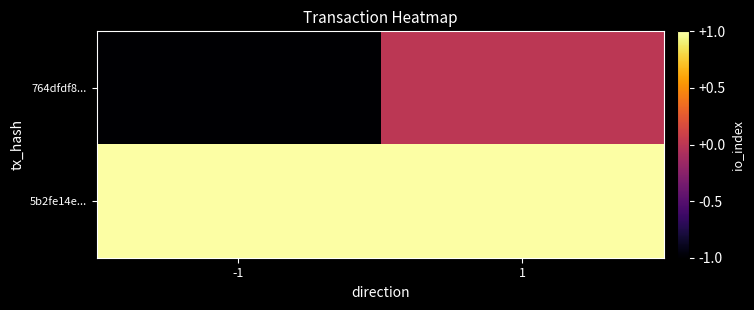

Which series has the largest total across all categories?

5b2fe14e...